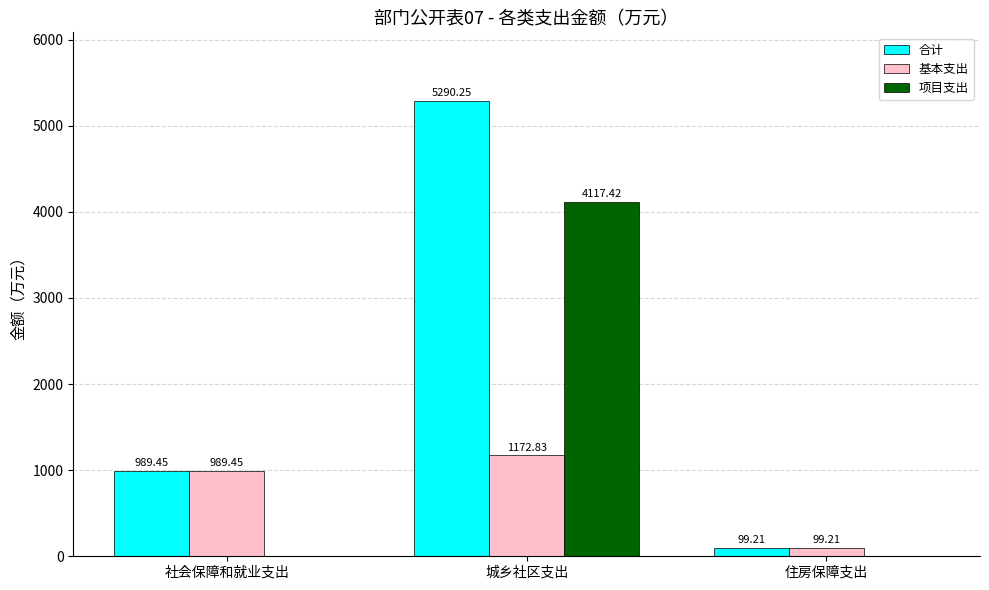

Where does the 合计 series first go above 989?

社会保障和就业支出